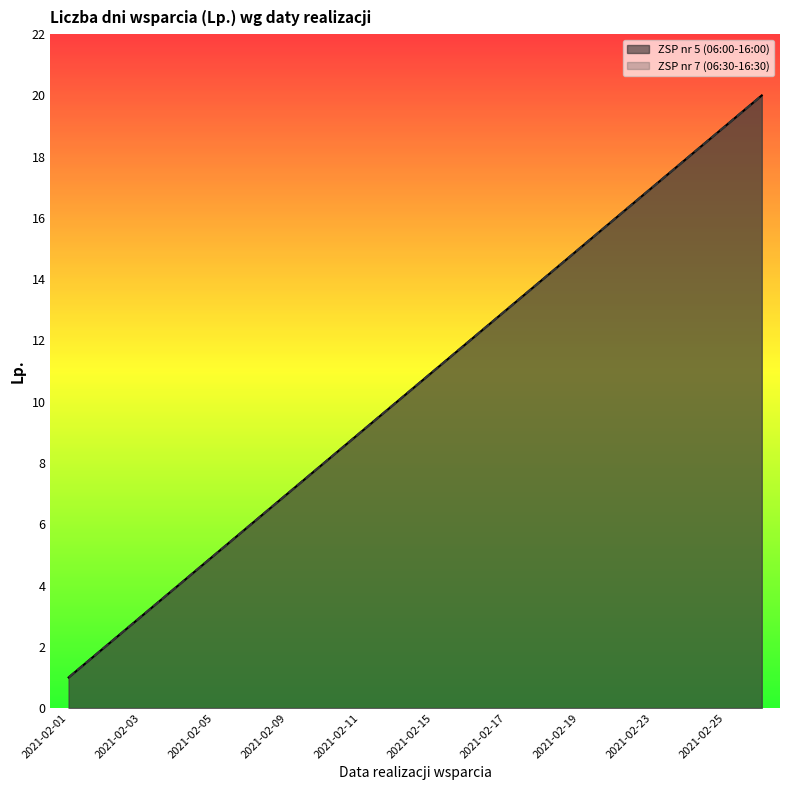

Between 2021-02-08 and 2021-02-22, which series saw the biggest shift?

ZSP nr 5 (06:00-16:00)